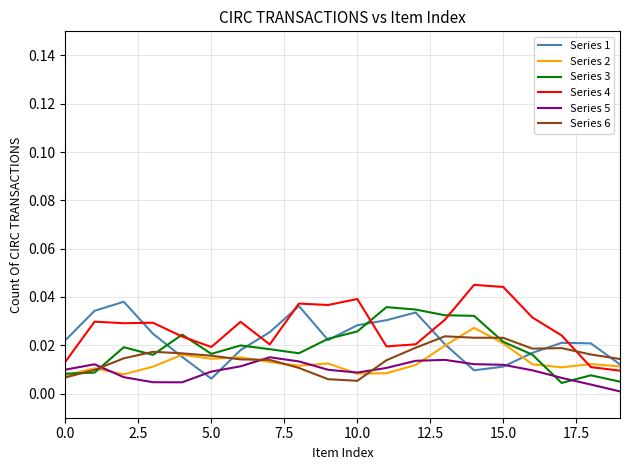

Which series has the largest range (max minus min)?

Series 4